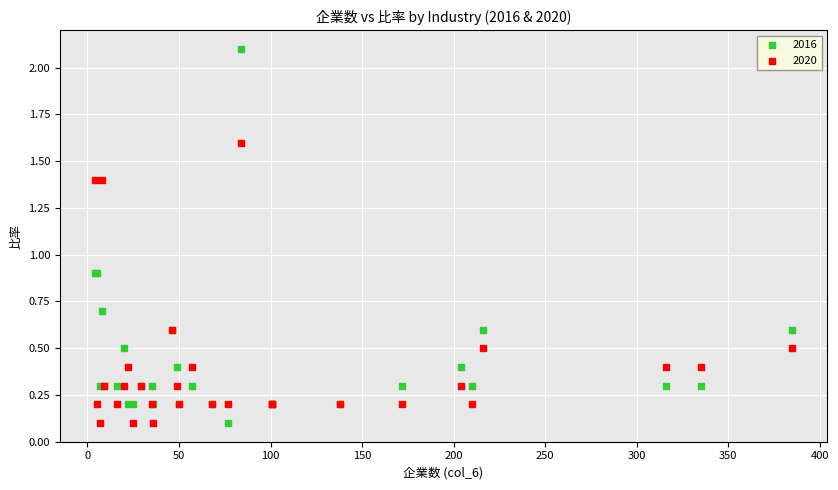

Which series has the widest spread of Y values?

2016